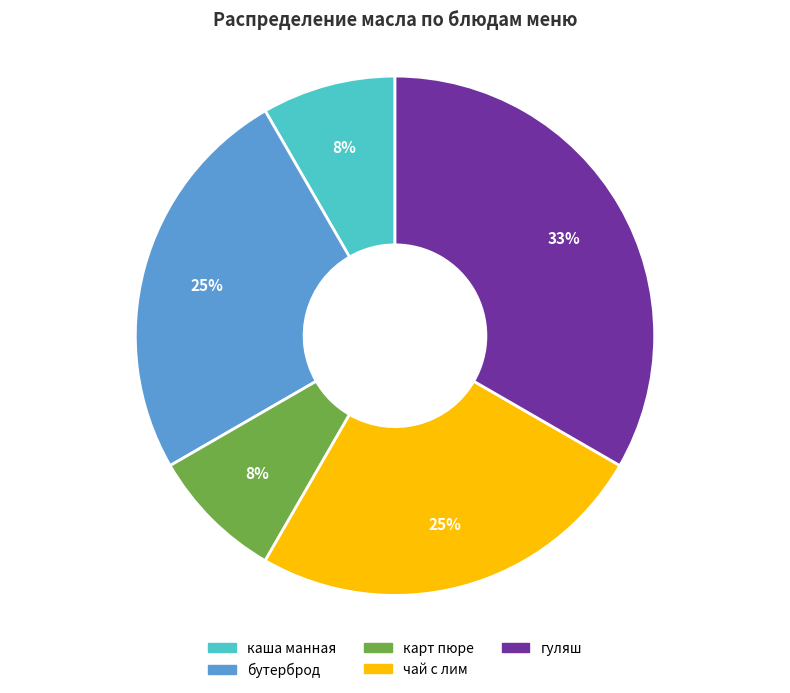

Is there a majority slice in this chart?

No